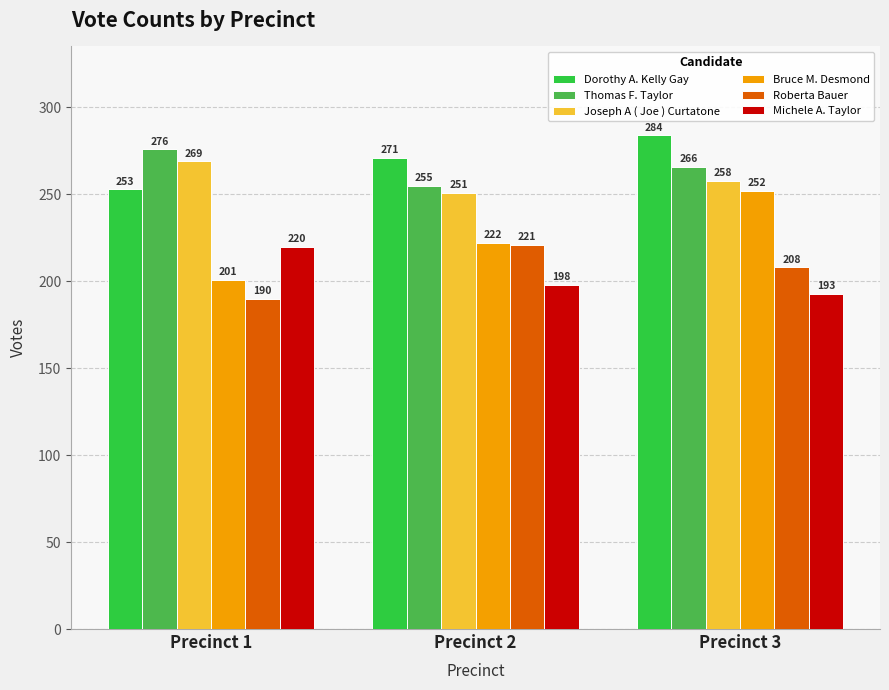

What is the difference between the maximum and minimum values in the Joseph A ( Joe ) Curtatone series?

18